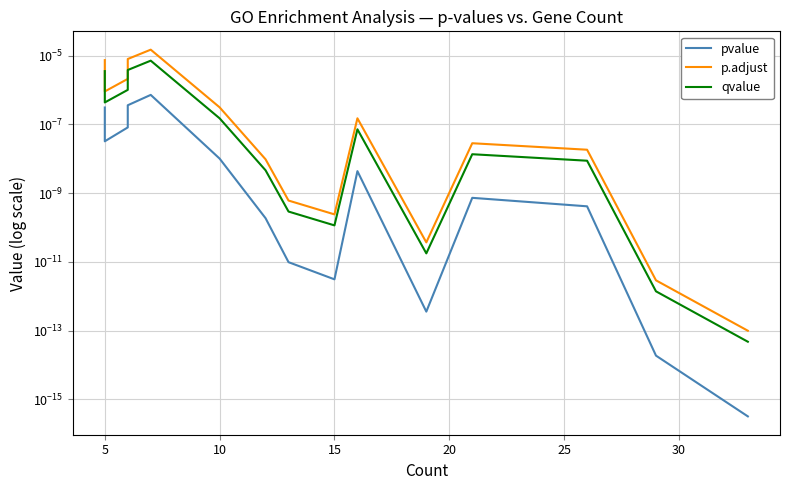

True or false: pvalue has a value of 0.0 at 5.

False